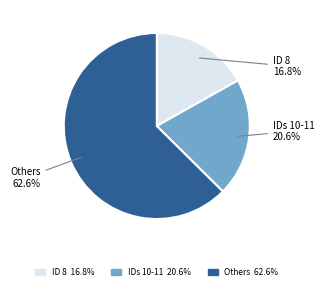

Approximately how many times larger is the value at IDs 10-11 compared to Others?

0.3